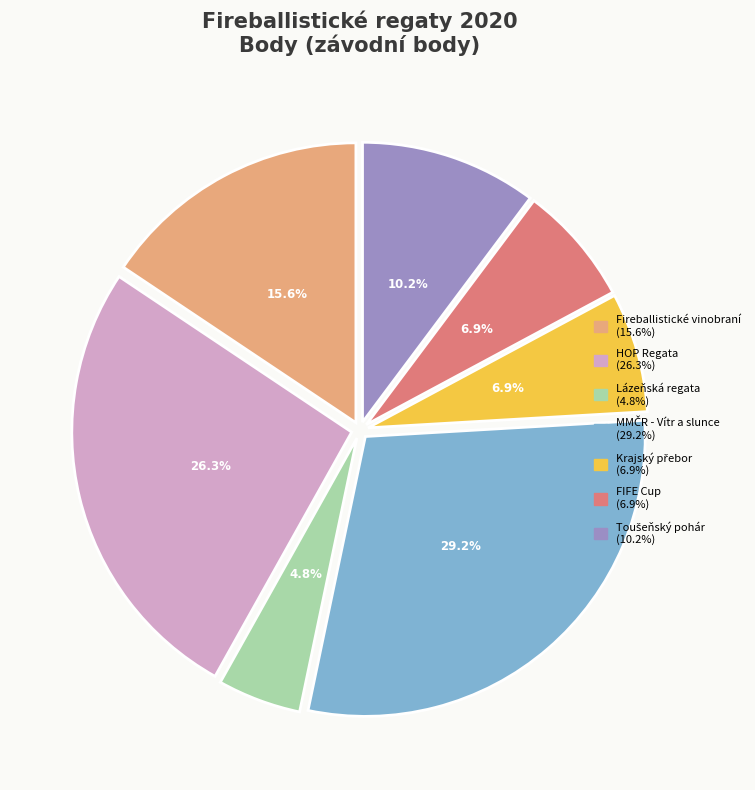

What percentage is the Fireballistické vinobraní slice, to the nearest percent?

16%